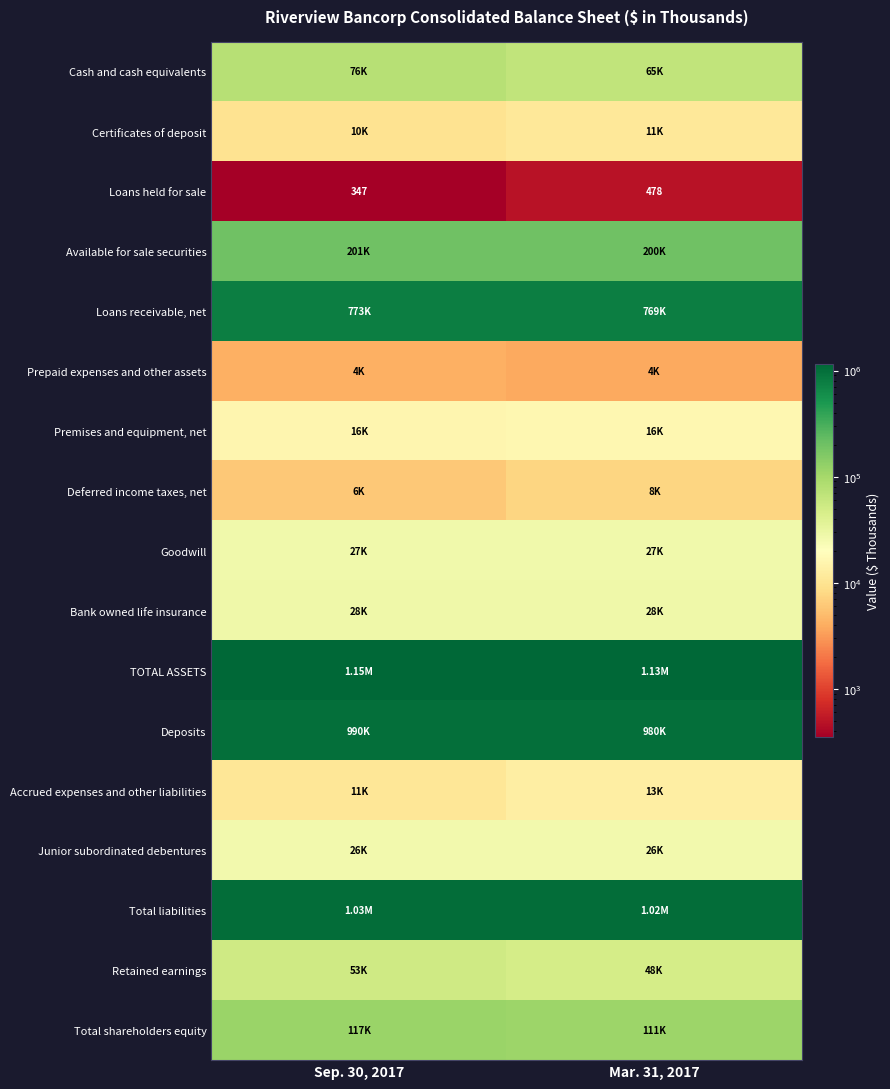

What is the difference between the Deferred income taxes, net values at Sep. 30, 2017 and Mar. 31, 2017?

1443